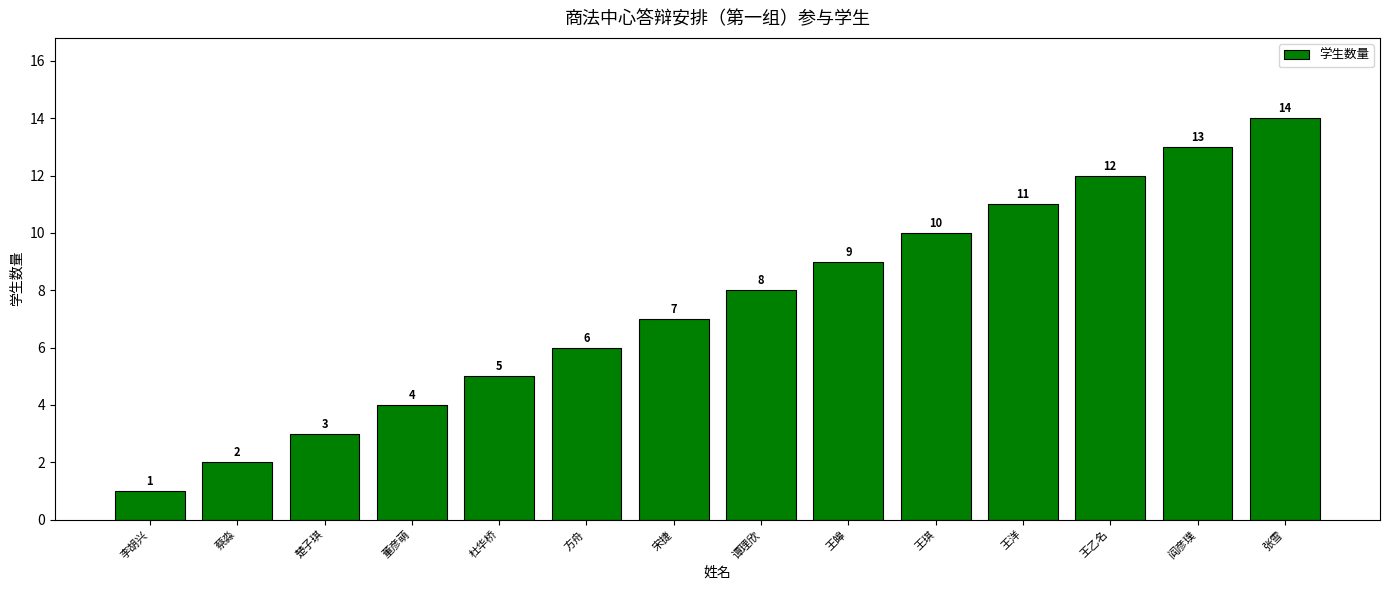

What is the sum of all values?

105